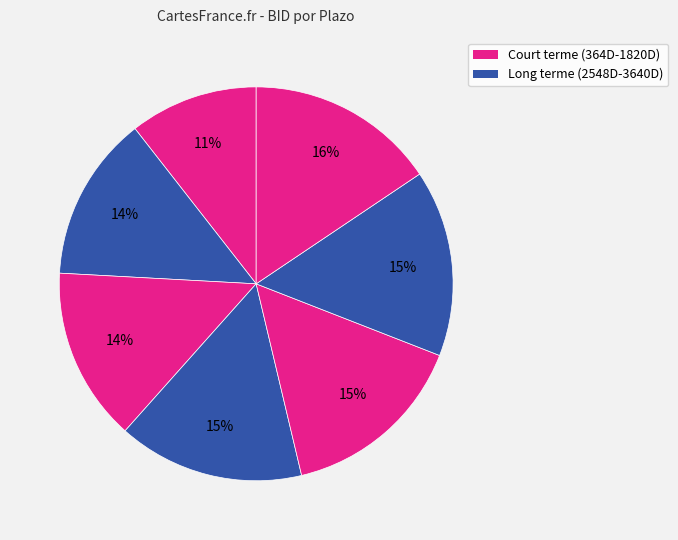

How many segments does this pie chart have?

7